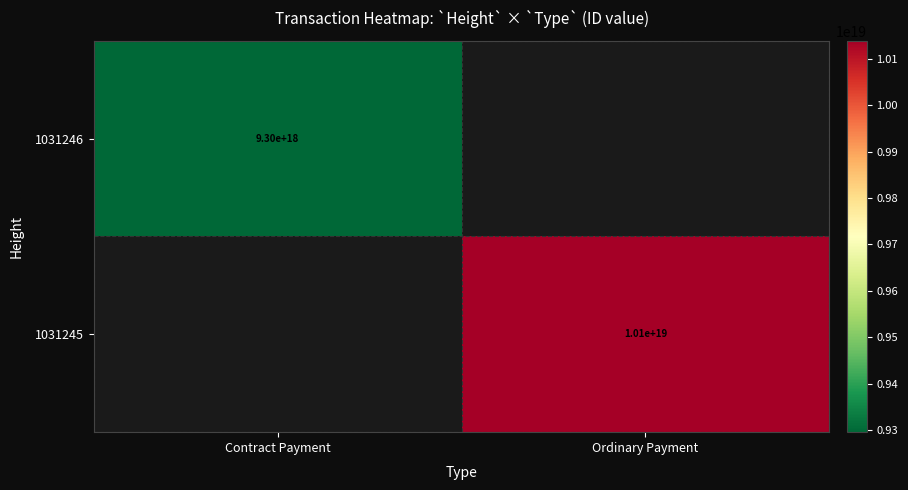

The 1031245 series shows 17716194646416709632 at Ordinary Payment. True or false?

False